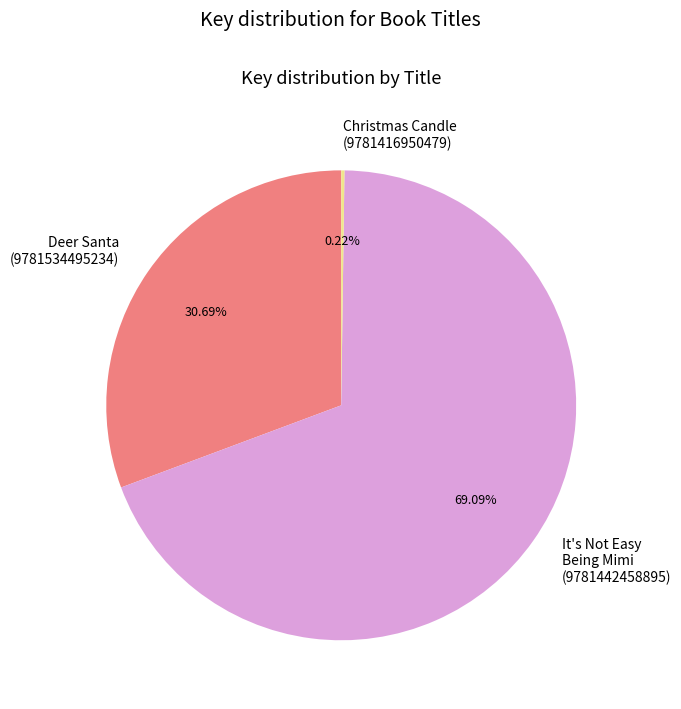

Which category accounts for the majority?

It's Not Easy Being Mimi (9781442458895)